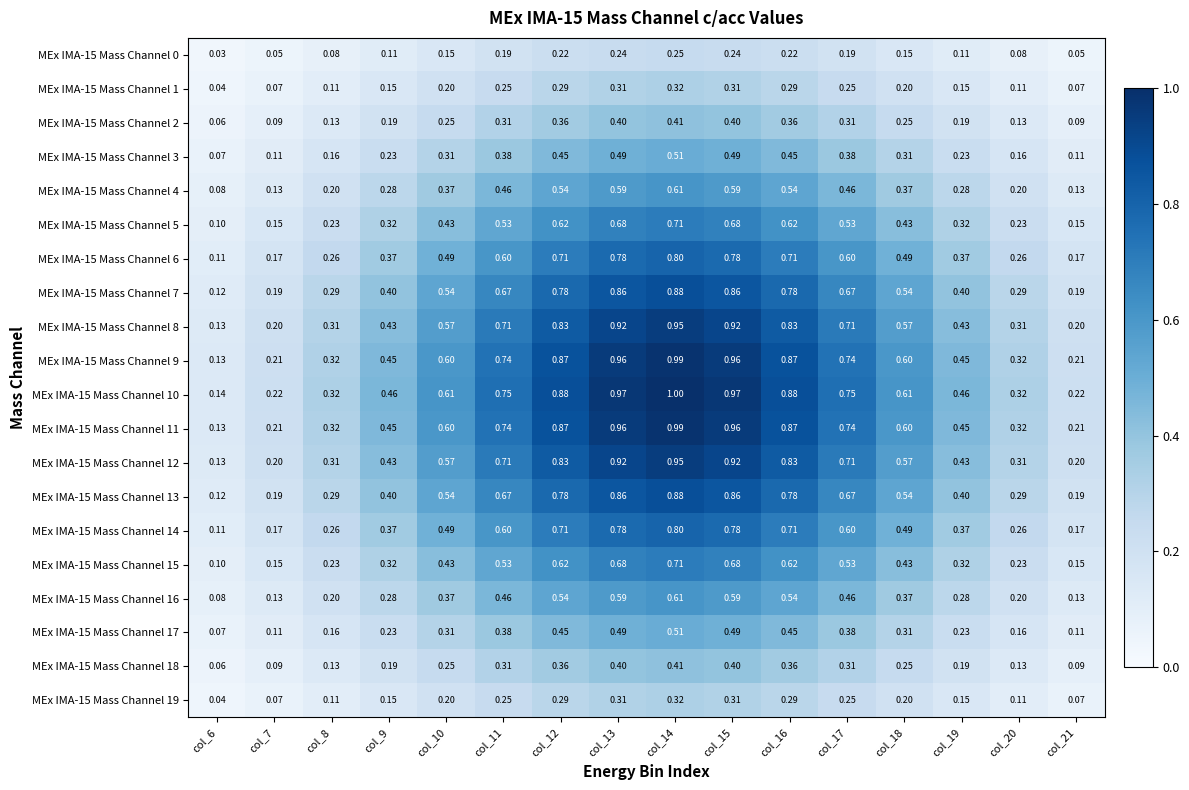

What is the greatest value displayed?

1.0